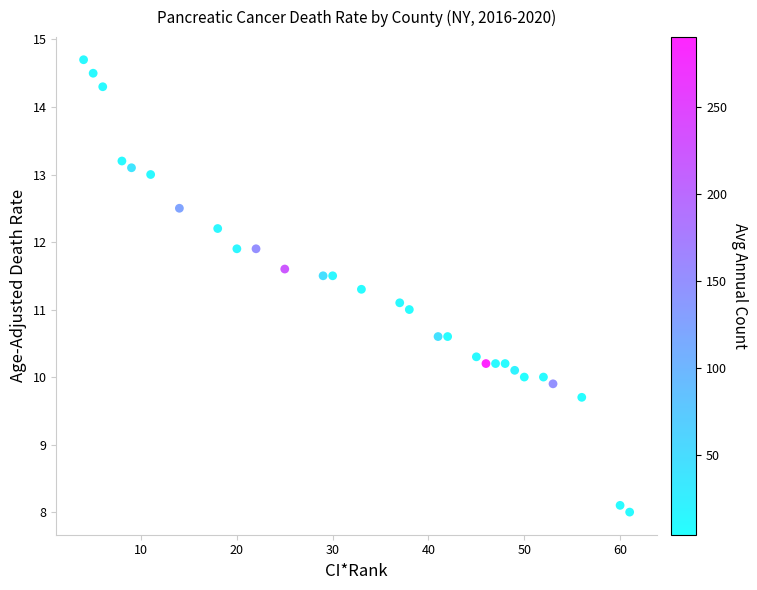

What is the range of X values (max minus min)?

57.0